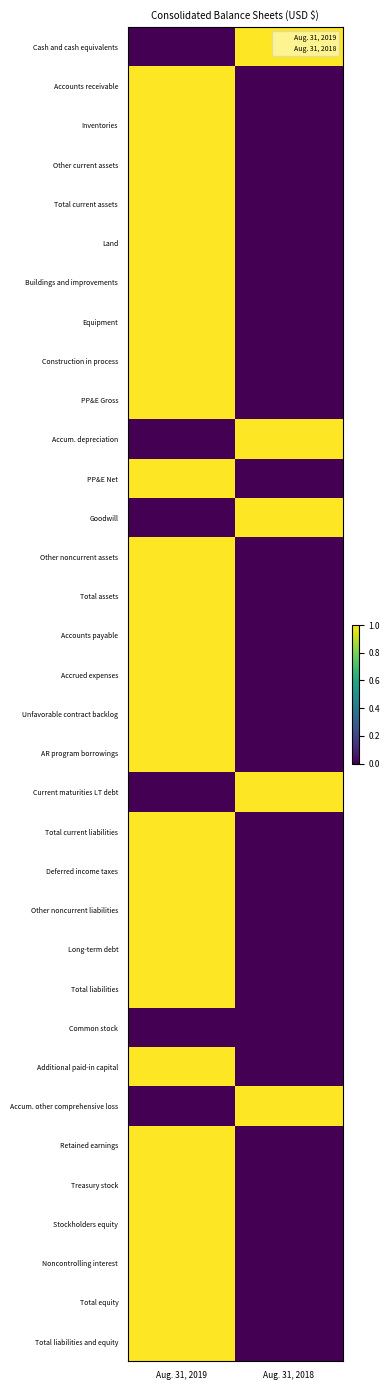

Reading left to right, what are all the values shown in this chart?

Cash and cash equivalents: Aug. 31, 2019=0	Aug. 31, 2018=1
Accounts receivable: Aug. 31, 2019=1	Aug. 31, 2018=0
Inventories: Aug. 31, 2019=1	Aug. 31, 2018=0
Other current assets: Aug. 31, 2019=1	Aug. 31, 2018=0
Total current assets: Aug. 31, 2019=1	Aug. 31, 2018=0
Land: Aug. 31, 2019=1	Aug. 31, 2018=0
Buildings and improvements: Aug. 31, 2019=1	Aug. 31, 2018=0
Equipment: Aug. 31, 2019=1	Aug. 31, 2018=0
Construction in process: Aug. 31, 2019=1	Aug. 31, 2018=0
PP&E Gross: Aug. 31, 2019=1	Aug. 31, 2018=0
Accum. depreciation: Aug. 31, 2019=0	Aug. 31, 2018=1
PP&E Net: Aug. 31, 2019=1	Aug. 31, 2018=0
Goodwill: Aug. 31, 2019=0	Aug. 31, 2018=1
Other noncurrent assets: Aug. 31, 2019=1	Aug. 31, 2018=0
Total assets: Aug. 31, 2019=1	Aug. 31, 2018=0
Accounts payable: Aug. 31, 2019=1	Aug. 31, 2018=0
Accrued expenses: Aug. 31, 2019=1	Aug. 31, 2018=0
Unfavorable contract backlog: Aug. 31, 2019=1	Aug. 31, 2018=0
AR program borrowings: Aug. 31, 2019=1	Aug. 31, 2018=0
Current maturities LT debt: Aug. 31, 2019=0	Aug. 31, 2018=1
Total current liabilities: Aug. 31, 2019=1	Aug. 31, 2018=0
Deferred income taxes: Aug. 31, 2019=1	Aug. 31, 2018=0
Other noncurrent liabilities: Aug. 31, 2019=1	Aug. 31, 2018=0
Long-term debt: Aug. 31, 2019=1	Aug. 31, 2018=0
Total liabilities: Aug. 31, 2019=1	Aug. 31, 2018=0
Common stock: Aug. 31, 2019=0	Aug. 31, 2018=0
Additional paid-in capital: Aug. 31, 2019=1	Aug. 31, 2018=0
Accum. other comprehensive loss: Aug. 31, 2019=0	Aug. 31, 2018=1
Retained earnings: Aug. 31, 2019=1	Aug. 31, 2018=0
Treasury stock: Aug. 31, 2019=1	Aug. 31, 2018=0
Stockholders equity: Aug. 31, 2019=1	Aug. 31, 2018=0
Noncontrolling interest: Aug. 31, 2019=1	Aug. 31, 2018=0
Total equity: Aug. 31, 2019=1	Aug. 31, 2018=0
Total liabilities and equity: Aug. 31, 2019=1	Aug. 31, 2018=0